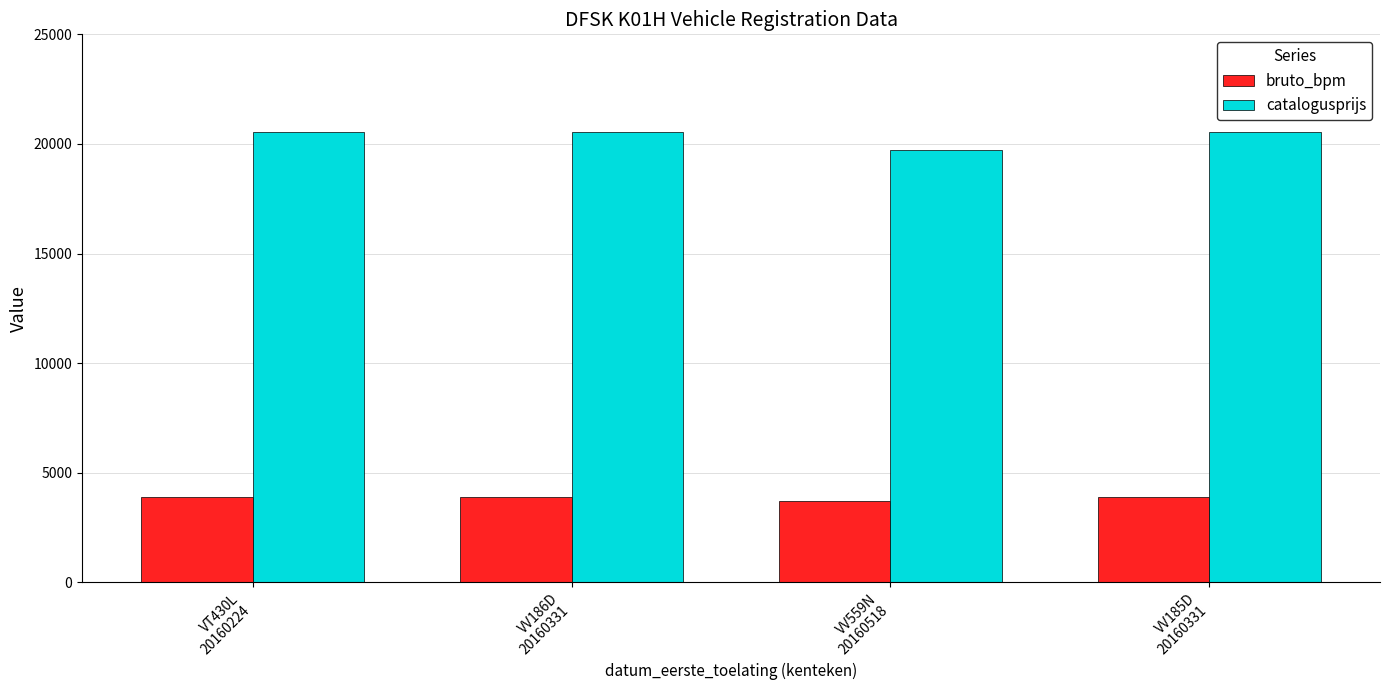

What is the value of the bruto_bpm bar at the 2nd from the left?

3902